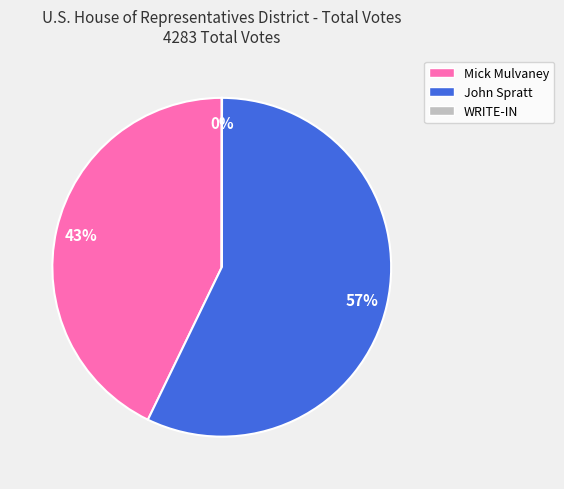

The John Spratt slice represents 65% of the pie. True or false?

False